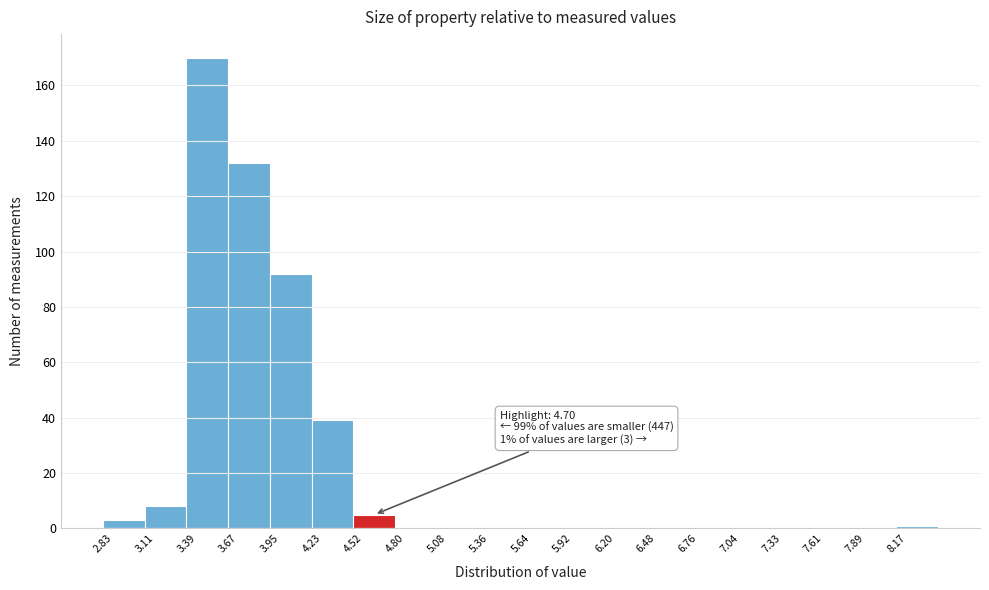

Over which range of the x-axis is the bar tallest?

3.40 to 3.65